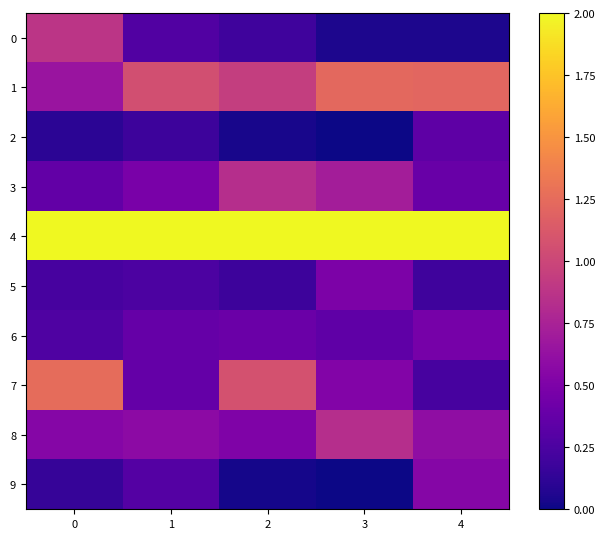

Which series has the largest range (max minus min)?

7